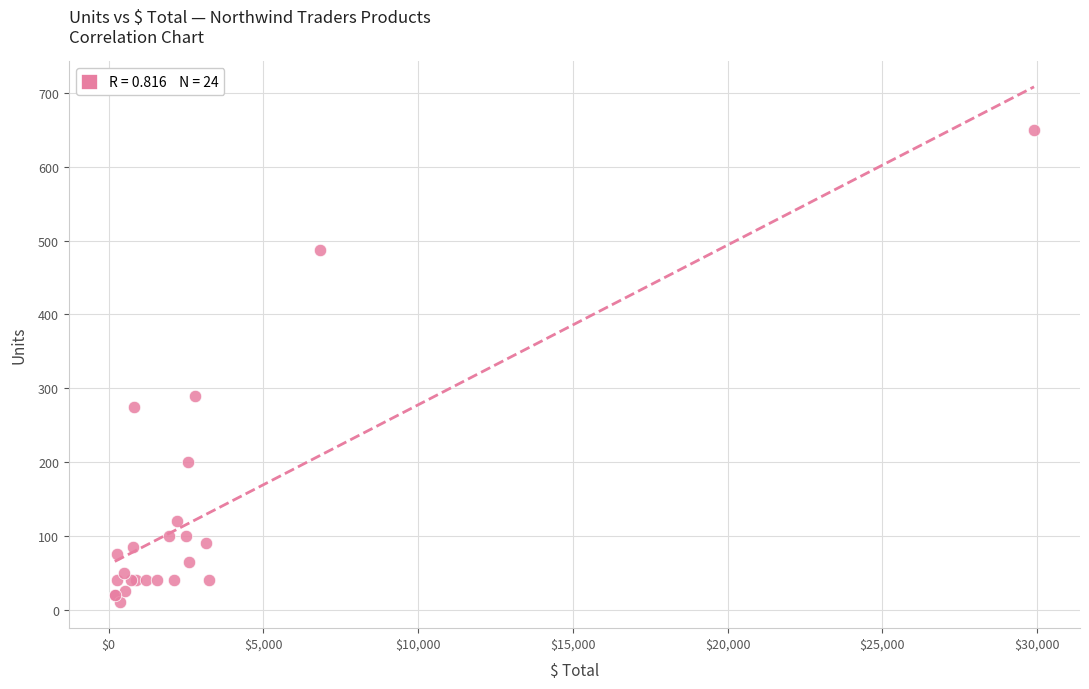

What Y value in the scatter plot is closest to 330?

290